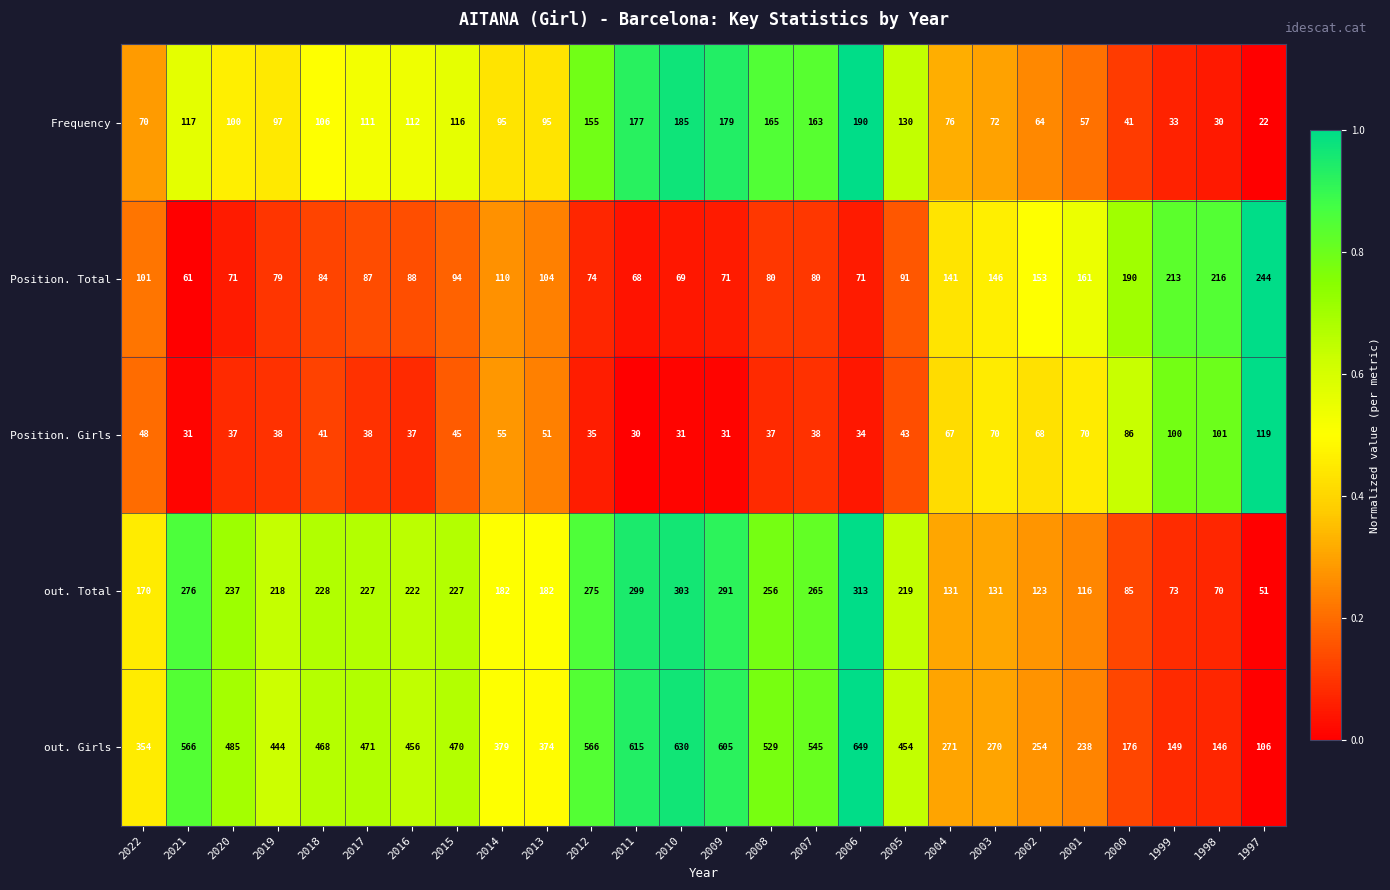

Read the Frequency value at 1999.

33